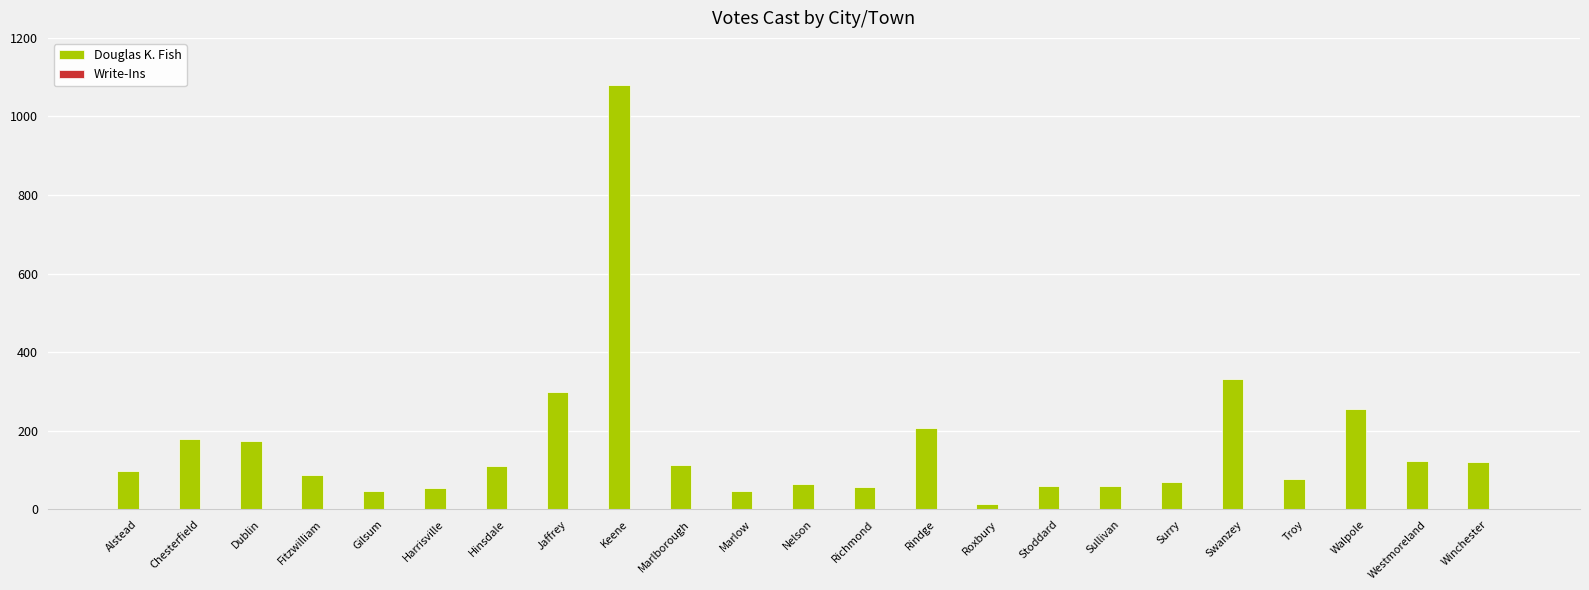

How many bars are there in total?

23